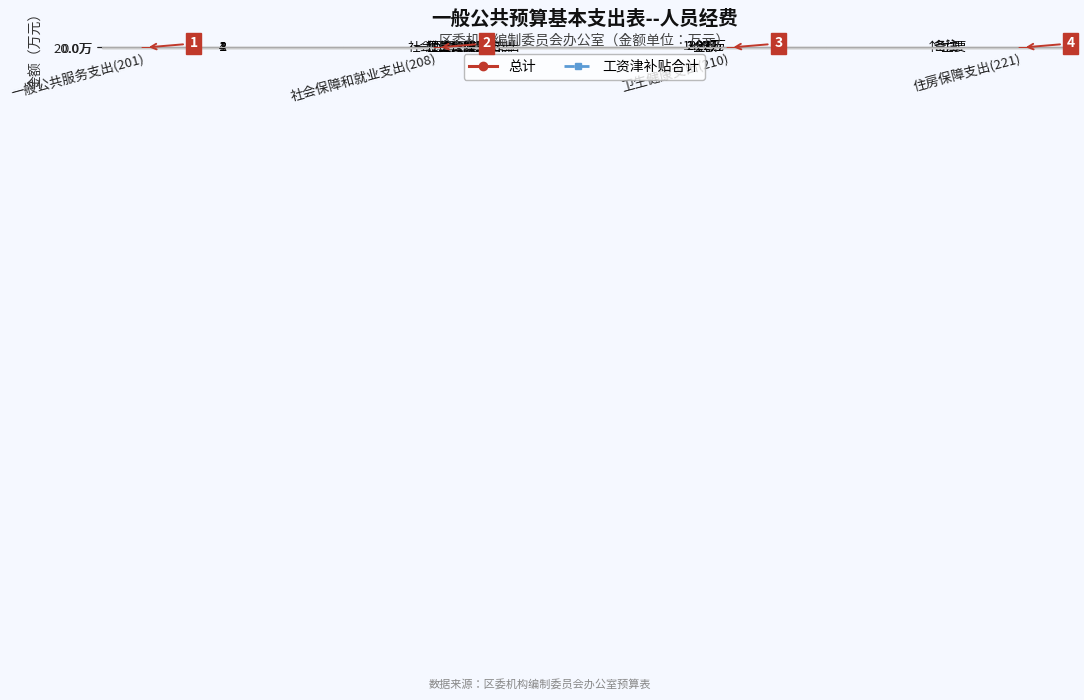

What is the highest value of the 工资津补贴合计 series?

18.5